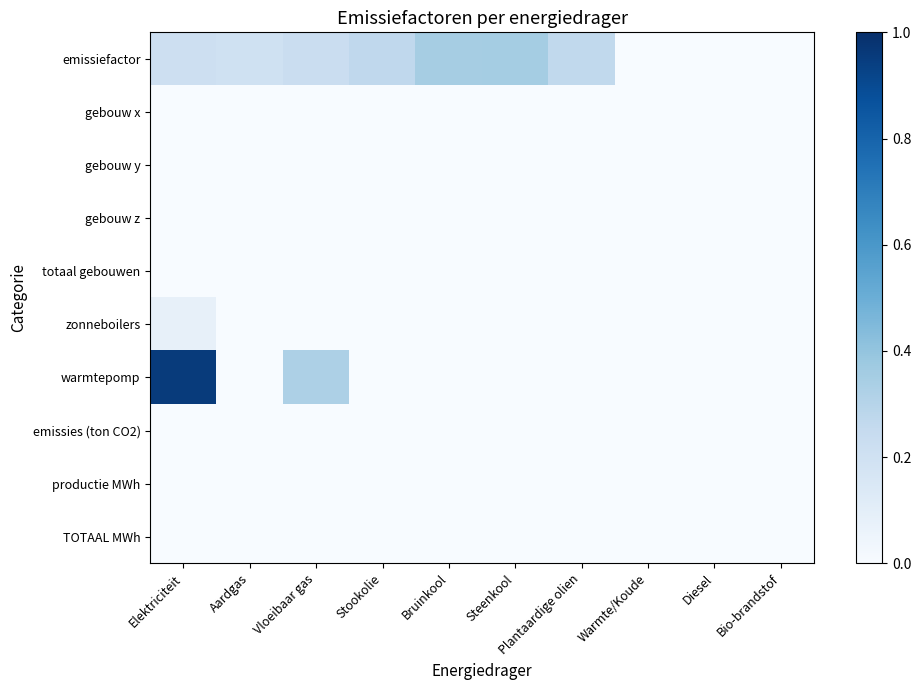

Reading left to right, what are all the values shown in this chart?

emissiefactor: Elektriciteit=0.2	Aardgas=0.2	Vloeibaar gas=0.2	Stookolie=0.3	Bruinkool=0.4	Steenkool=0.4	Plantaardige olien=0.3	Warmte/Koude=0.0	Diesel=0.0	Bio-brandstof=0.0
gebouw x: Elektriciteit=0.0	Aardgas=0.0	Vloeibaar gas=0.0	Stookolie=0.0	Bruinkool=0.0	Steenkool=0.0	Plantaardige olien=0.0	Warmte/Koude=0.0	Diesel=0.0	Bio-brandstof=0.0
gebouw y: Elektriciteit=0.0	Aardgas=0.0	Vloeibaar gas=0.0	Stookolie=0.0	Bruinkool=0.0	Steenkool=0.0	Plantaardige olien=0.0	Warmte/Koude=0.0	Diesel=0.0	Bio-brandstof=0.0
gebouw z: Elektriciteit=0.0	Aardgas=0.0	Vloeibaar gas=0.0	Stookolie=0.0	Bruinkool=0.0	Steenkool=0.0	Plantaardige olien=0.0	Warmte/Koude=0.0	Diesel=0.0	Bio-brandstof=0.0
totaal gebouwen: Elektriciteit=0.0	Aardgas=0.0	Vloeibaar gas=0.0	Stookolie=0.0	Bruinkool=0.0	Steenkool=0.0	Plantaardige olien=0.0	Warmte/Koude=0.0	Diesel=0.0	Bio-brandstof=0.0
zonneboilers: Elektriciteit=0.1	Aardgas=0.0	Vloeibaar gas=0.0	Stookolie=0.0	Bruinkool=0.0	Steenkool=0.0	Plantaardige olien=0.0	Warmte/Koude=0.0	Diesel=0.0	Bio-brandstof=0.0
warmtepomp: Elektriciteit=1.0	Aardgas=0.0	Vloeibaar gas=0.3	Stookolie=0.0	Bruinkool=0.0	Steenkool=0.0	Plantaardige olien=0.0	Warmte/Koude=0.0	Diesel=0.0	Bio-brandstof=0.0
emissies (ton CO2): Elektriciteit=0.0	Aardgas=0.0	Vloeibaar gas=0.0	Stookolie=0.0	Bruinkool=0.0	Steenkool=0.0	Plantaardige olien=0.0	Warmte/Koude=0.0	Diesel=0.0	Bio-brandstof=0.0
productie MWh: Elektriciteit=0.0	Aardgas=0.0	Vloeibaar gas=0.0	Stookolie=0.0	Bruinkool=0.0	Steenkool=0.0	Plantaardige olien=0.0	Warmte/Koude=0.0	Diesel=0.0	Bio-brandstof=0.0
TOTAAL MWh: Elektriciteit=0.0	Aardgas=0.0	Vloeibaar gas=0.0	Stookolie=0.0	Bruinkool=0.0	Steenkool=0.0	Plantaardige olien=0.0	Warmte/Koude=0.0	Diesel=0.0	Bio-brandstof=0.0